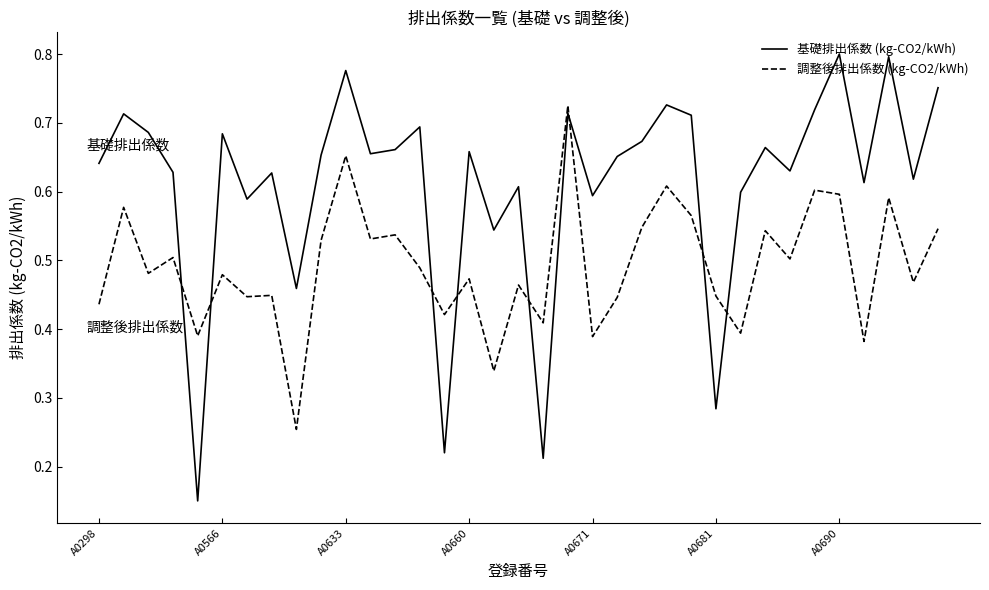

Which series has the largest total across all categories?

基礎排出係数 (kg-CO2/kWh)